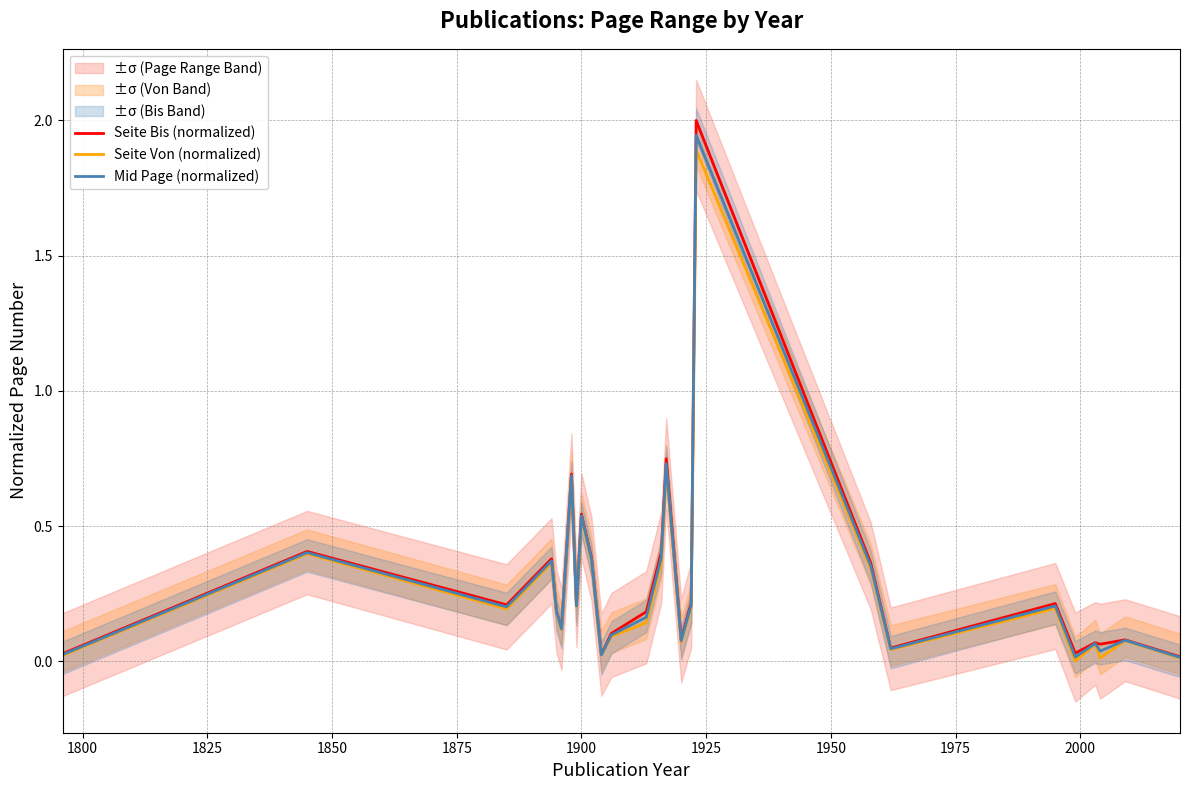

Is this an area chart (filled region under the line)?

No